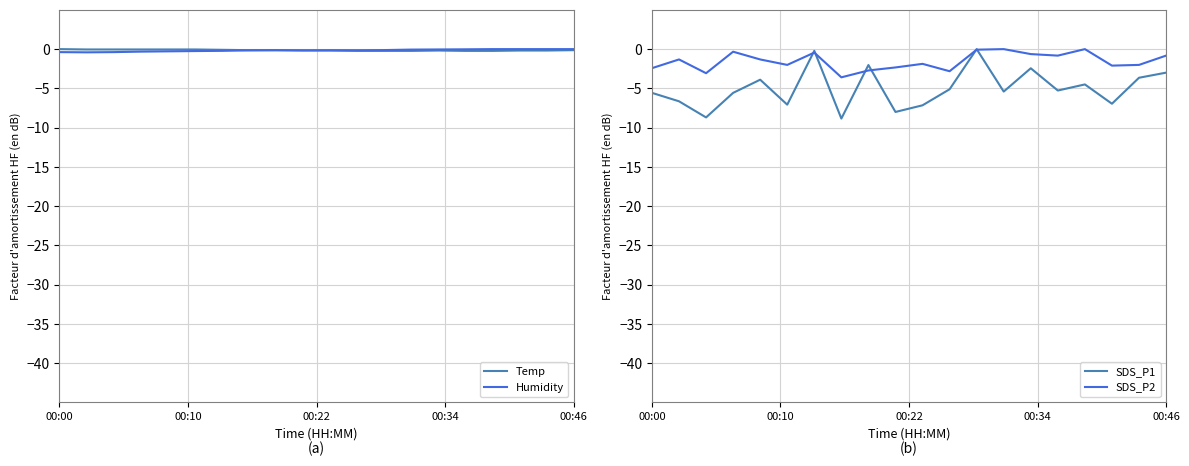

Which category has the highest value across all series?

00:00